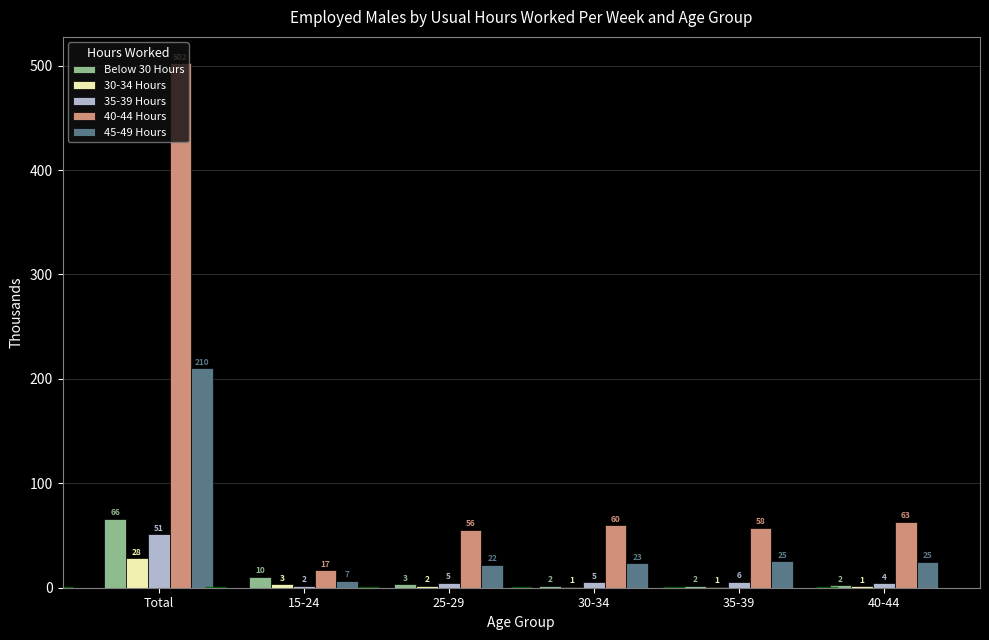

What is the sum of the Below 30 Hours values at Total and 35-39?

67.8